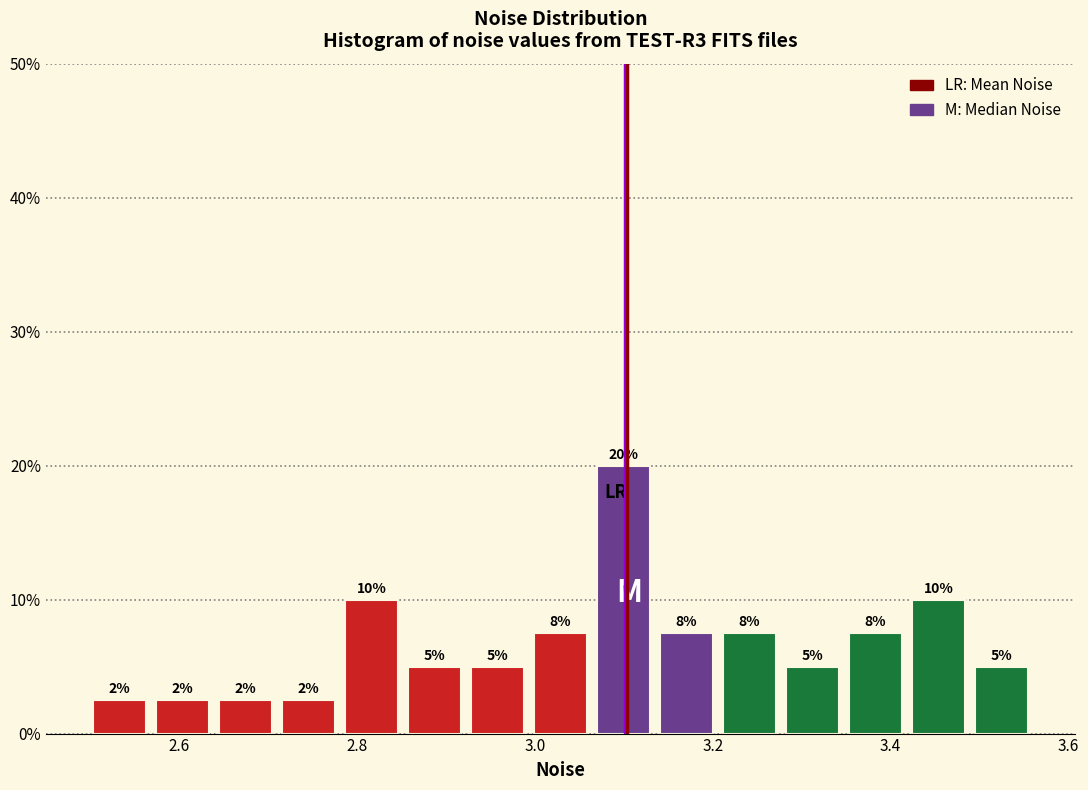

Read against the x-axis, roughly where is the centre of the tallest bar?

3.10